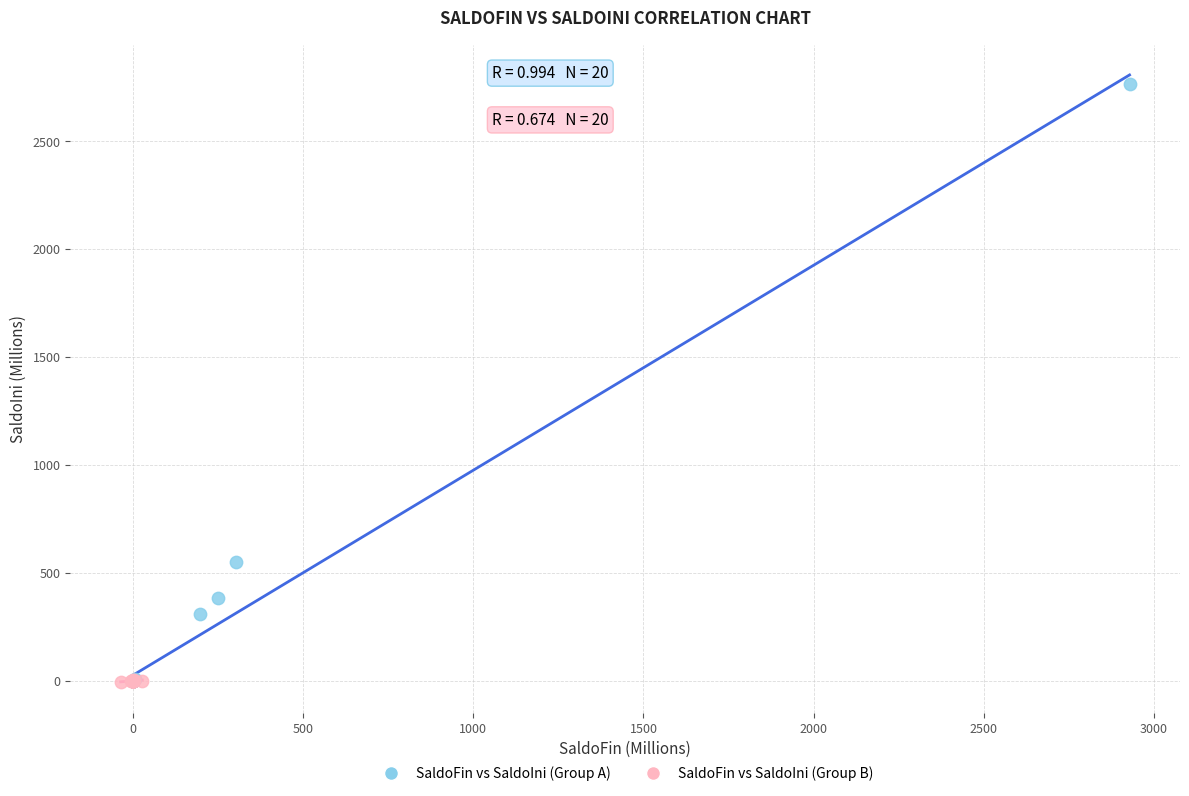

Which series reaches the maximum Y coordinate?

SaldoFin vs SaldoIni (Group A)